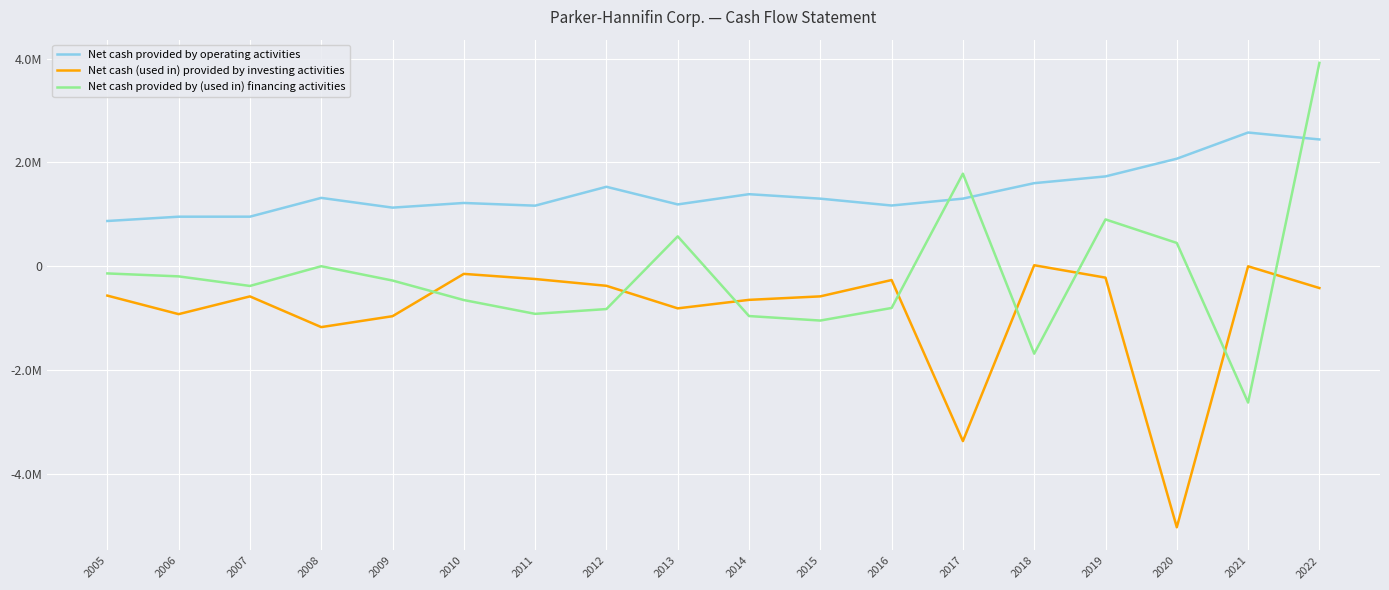

Is the value of Net cash (used in) provided by investing activities at 2009 greater than the value of Net cash provided by (used in) financing activities at 2012?

No